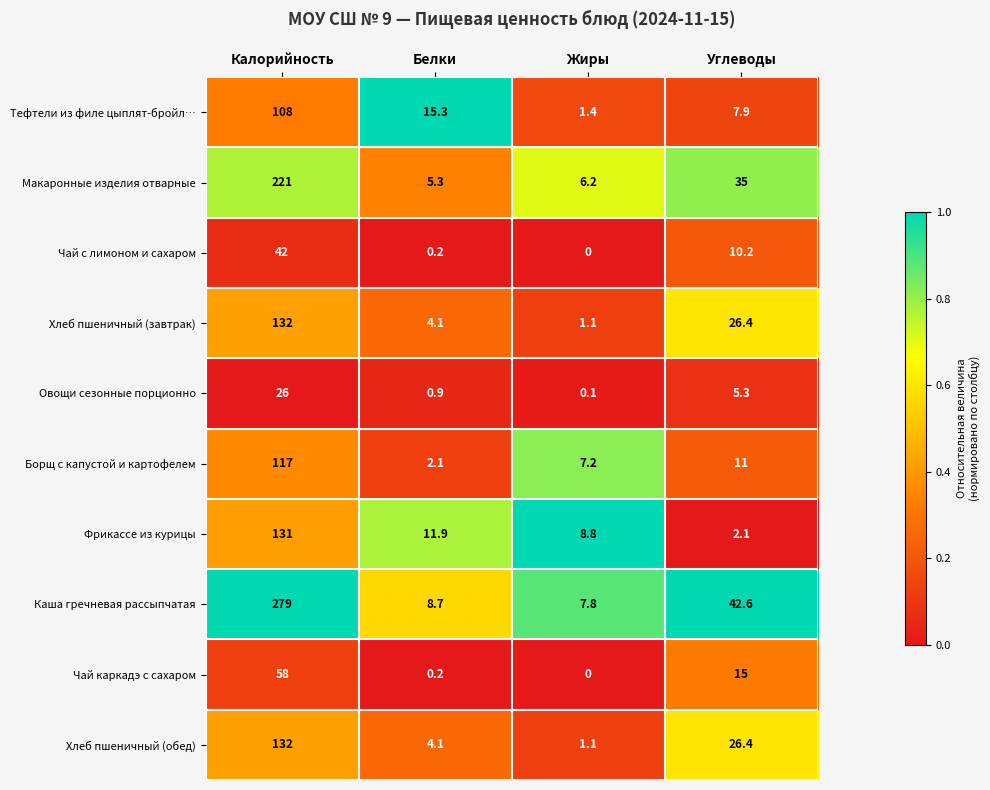

How many data points does each series have?

4